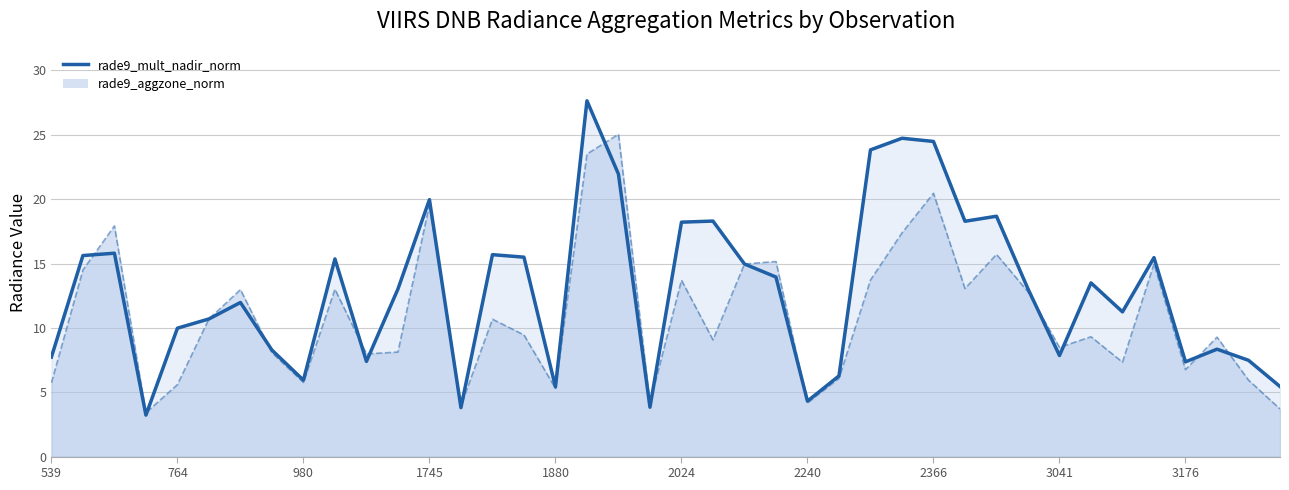

How many values are below 13?

19